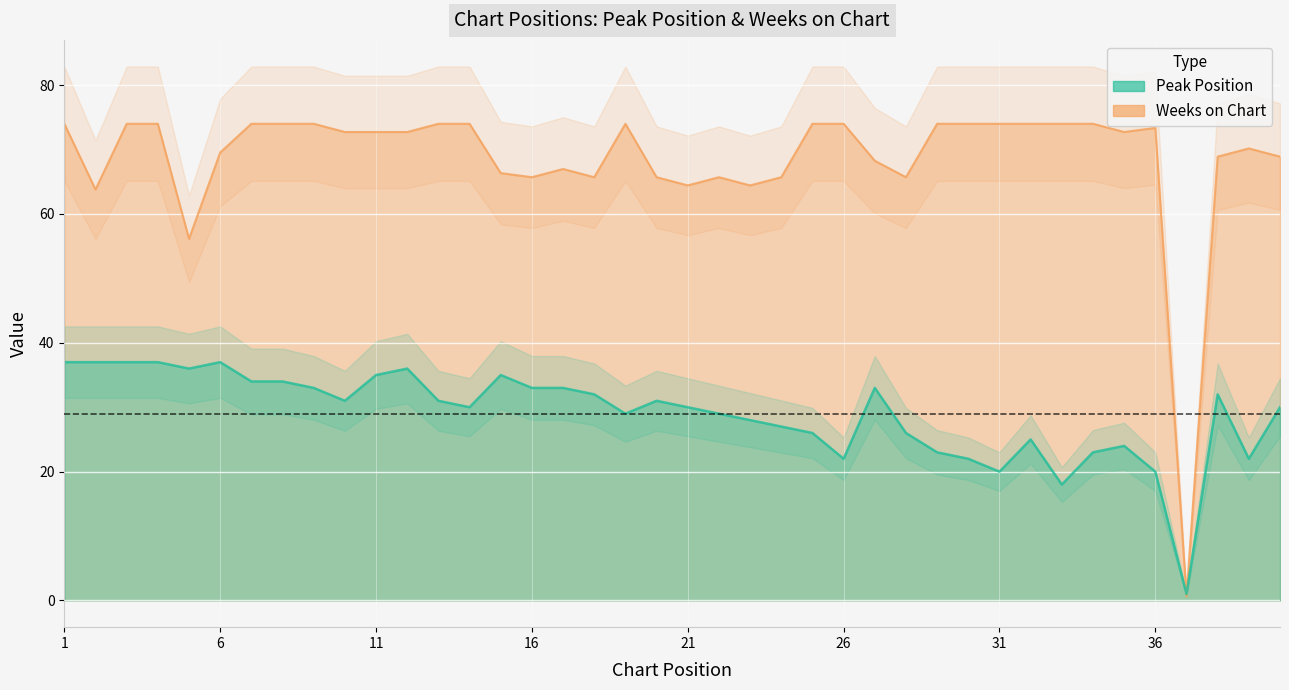

At which label is Weeks on Chart closest to 37?

5